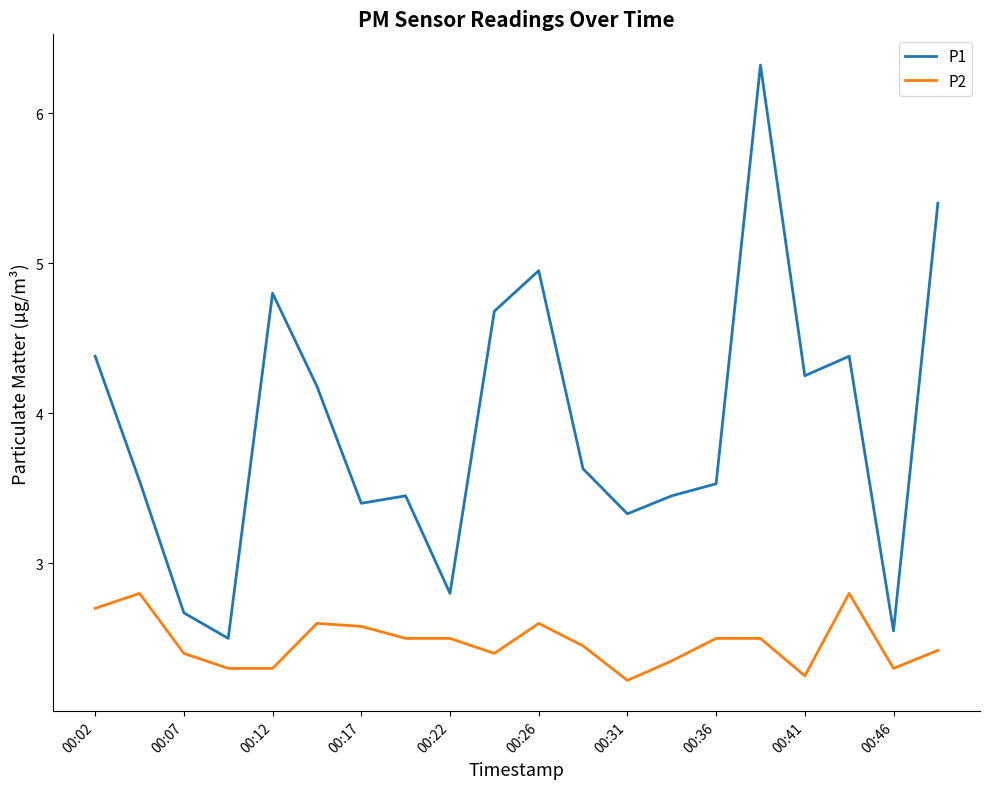

True or false: P1 and P2 cross at least once.

False